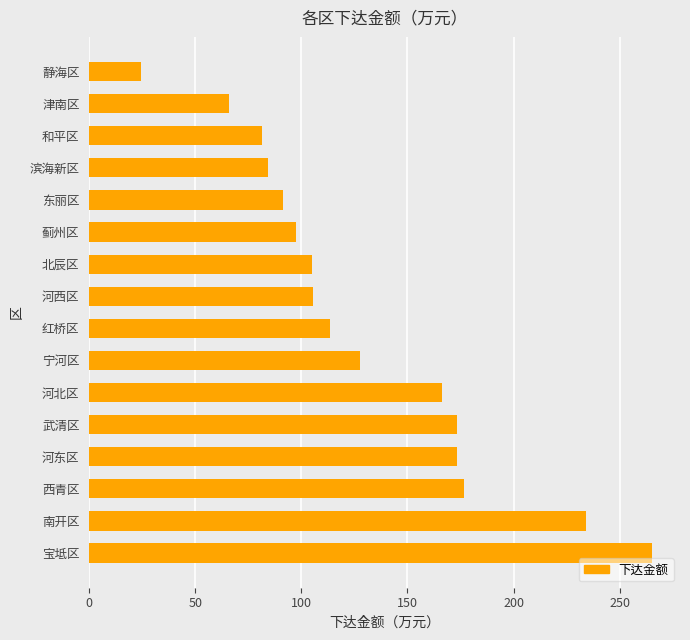

What is the change in value from 宝坻区 to 津南区?

-199.4